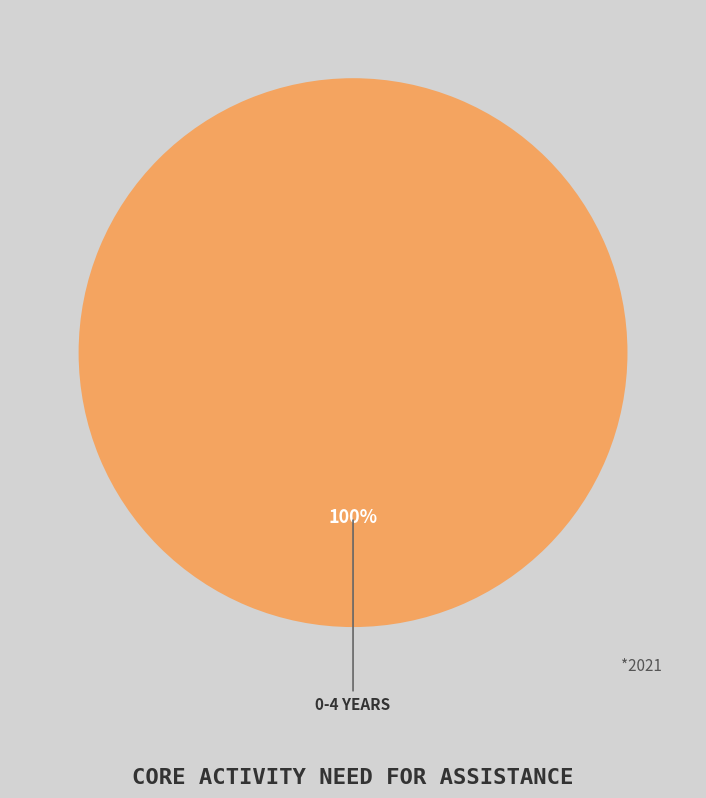

Does any single category account for the majority?

Yes